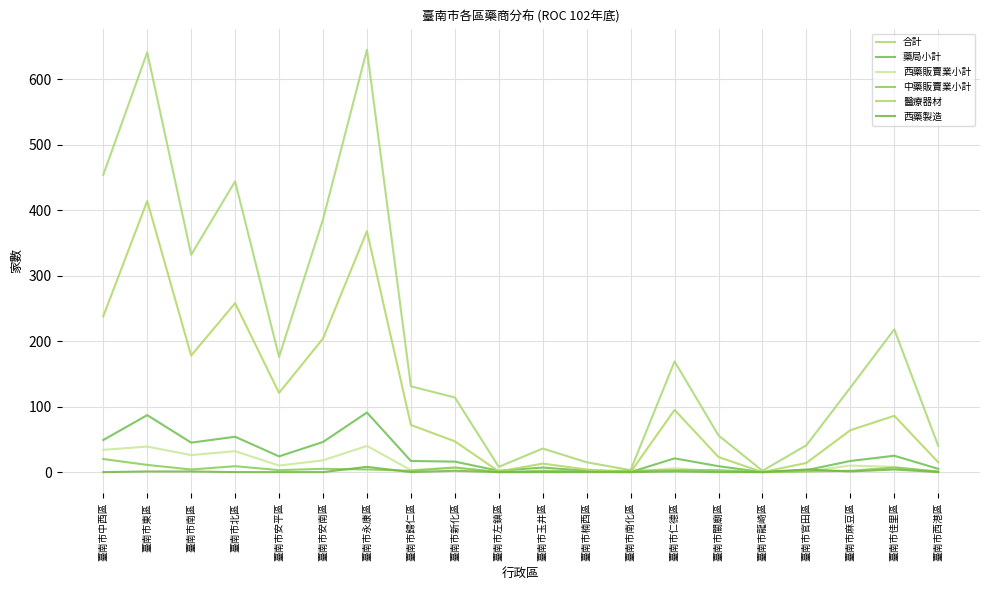

What is the sum of the 西藥製造 values at 臺南市官田區 and 臺南市仁德區?

5